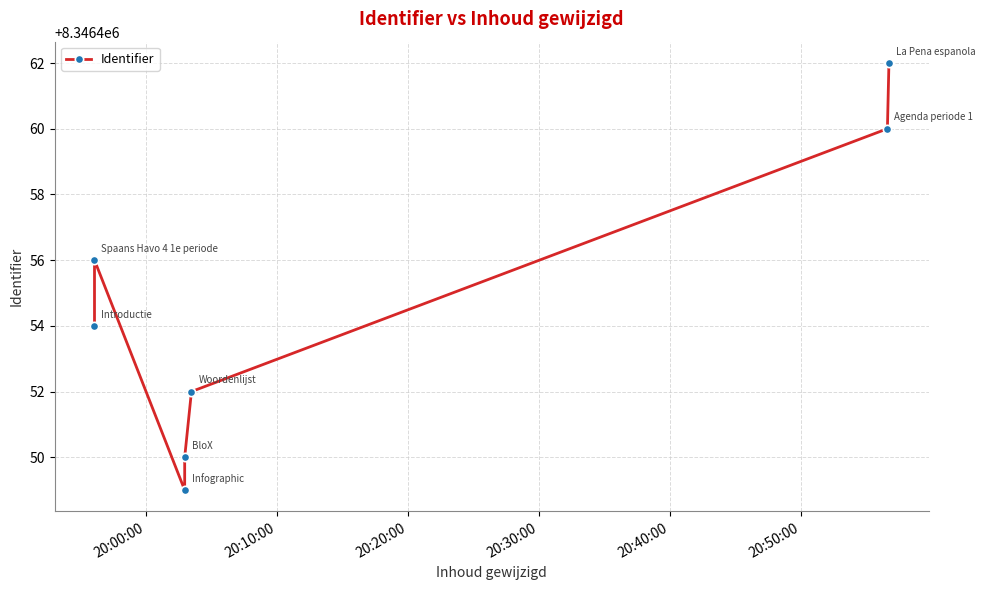

Does the chart display data point markers on the line(s)?

Yes